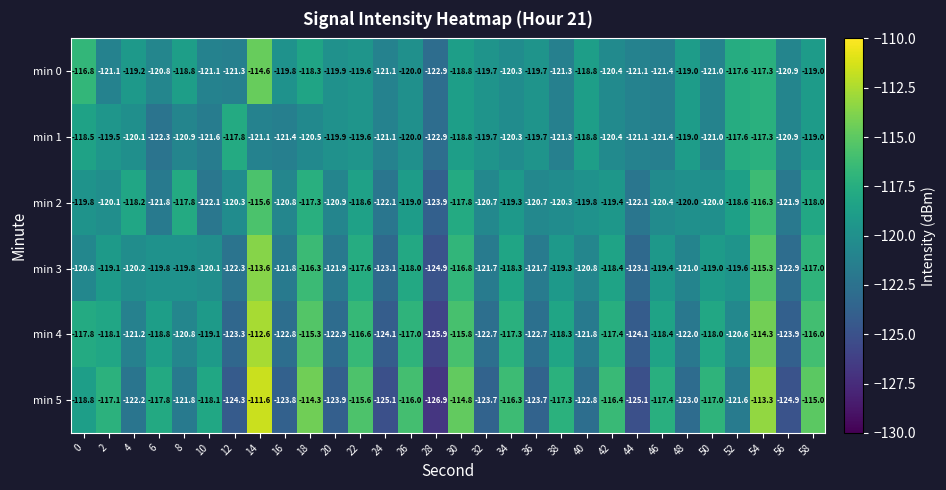

What is the sum of the min 2 values at 36 and 38?

-241.0